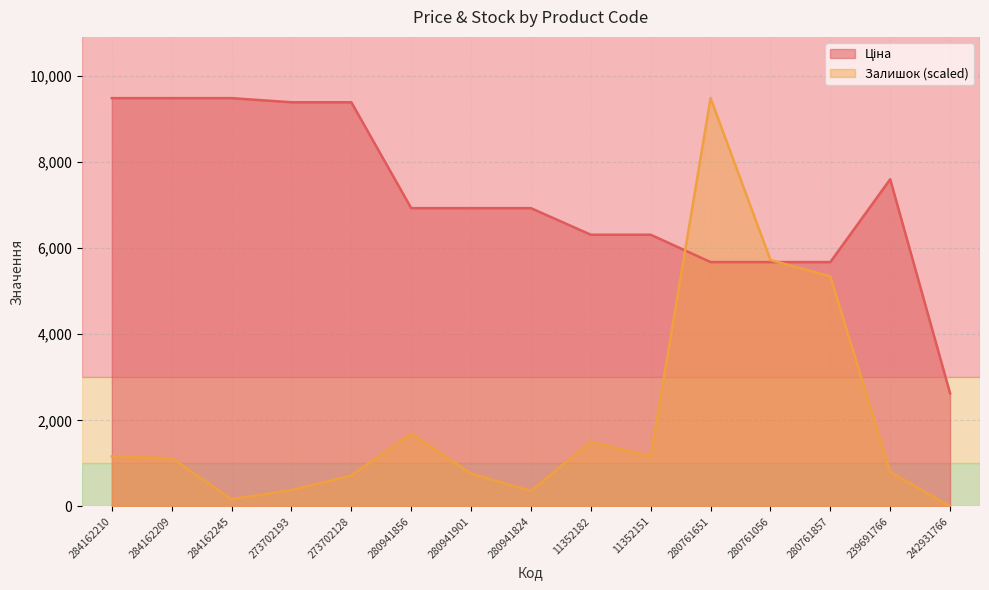

What is the label of the 3rd point from the right?

280761857